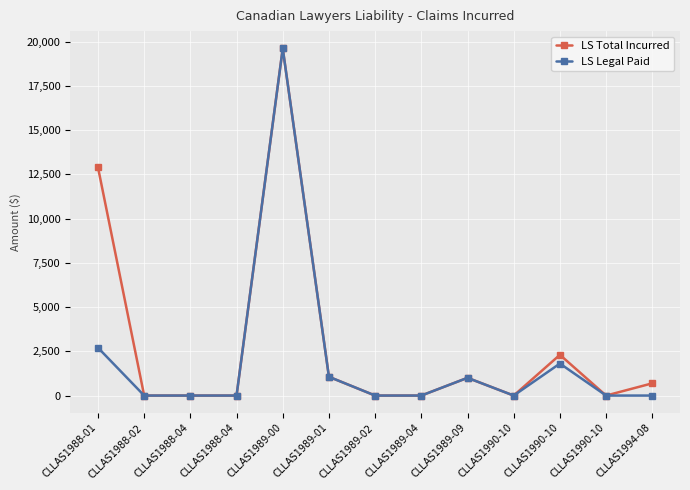

Which has a higher value, CLLAS1988-04 or CLLAS1990-10?

CLLAS1990-10